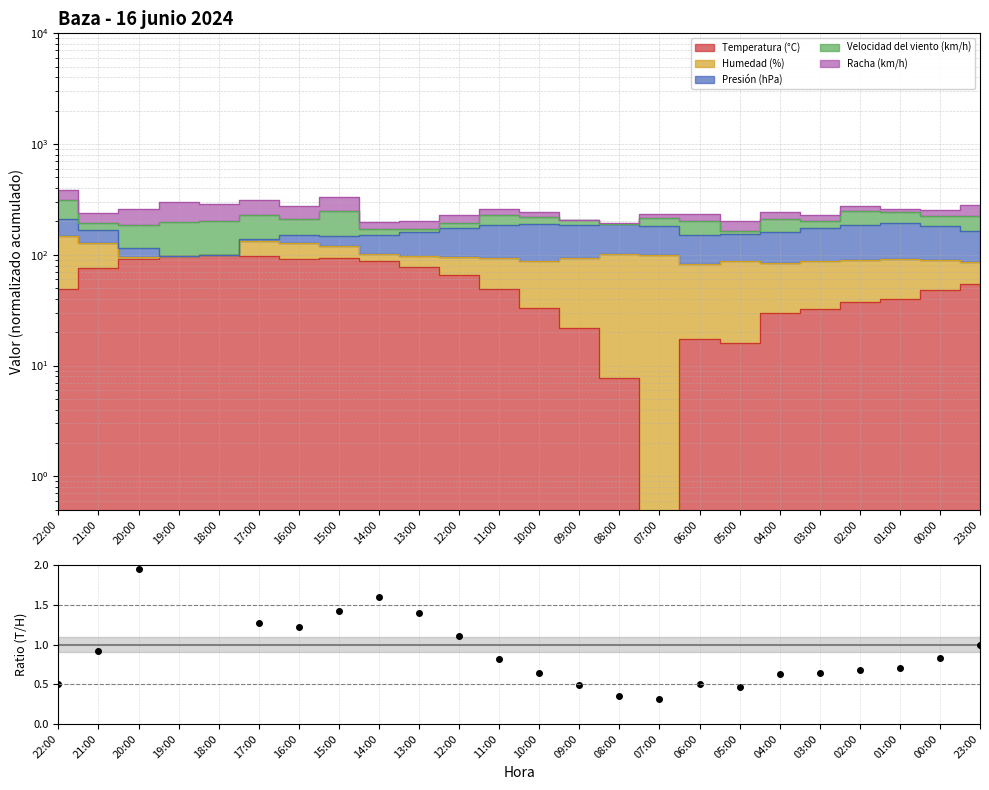

What is the smallest value displayed?

0.3